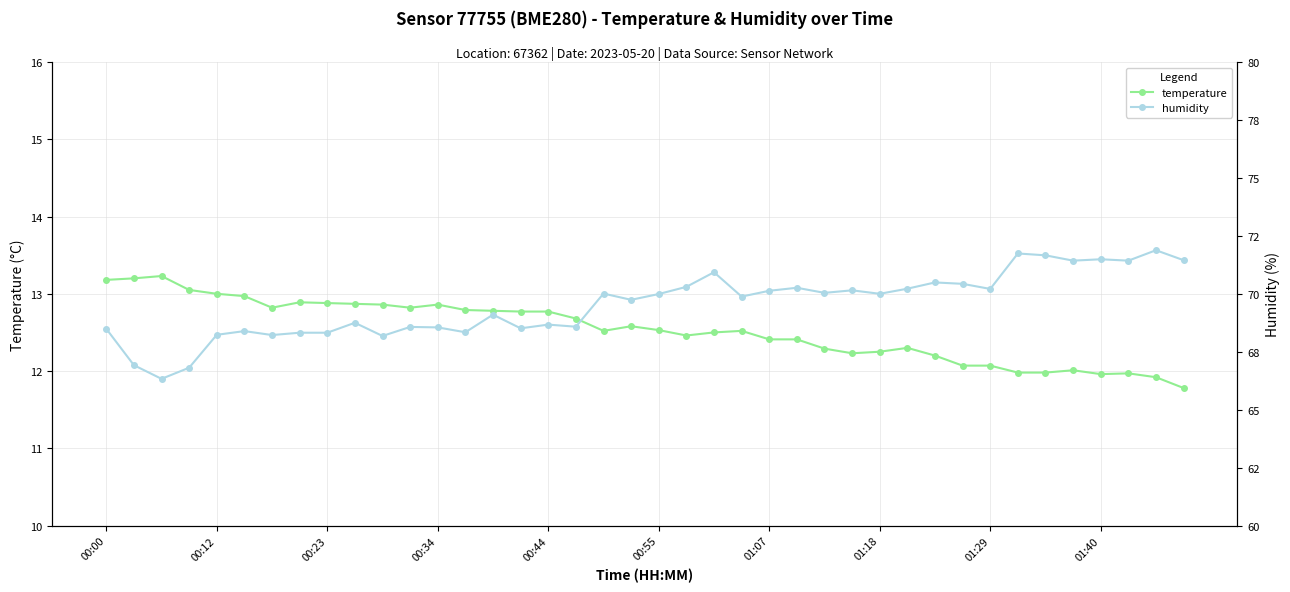

How many interior local valleys does the temperature series have?

6